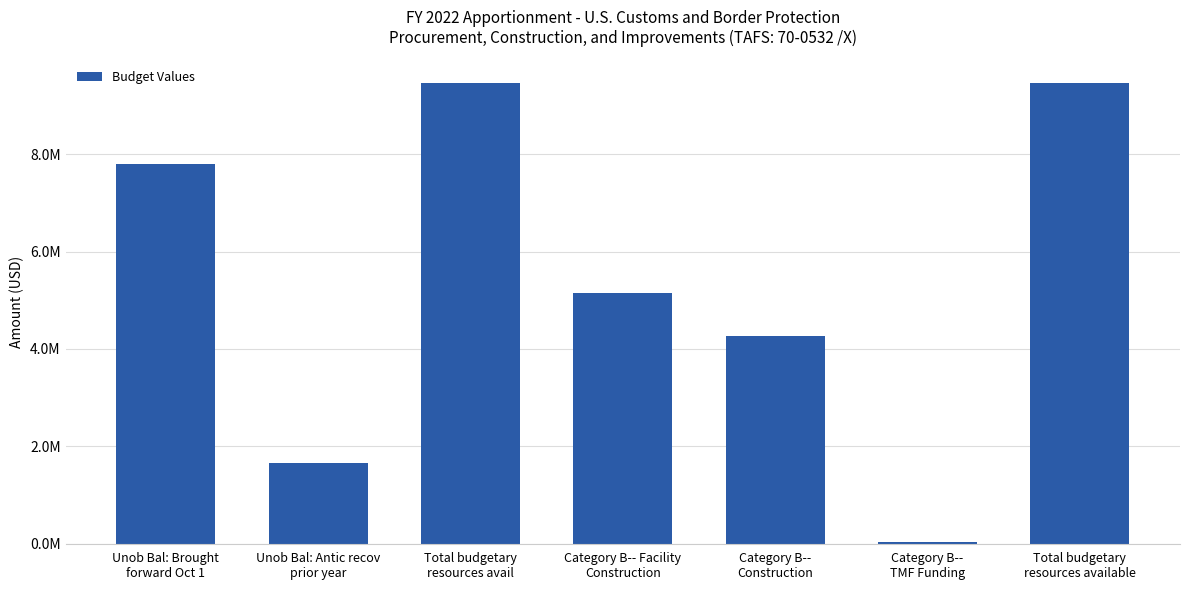

Where does the data first go above 5157214?

Unob Bal: Brought
forward Oct 1